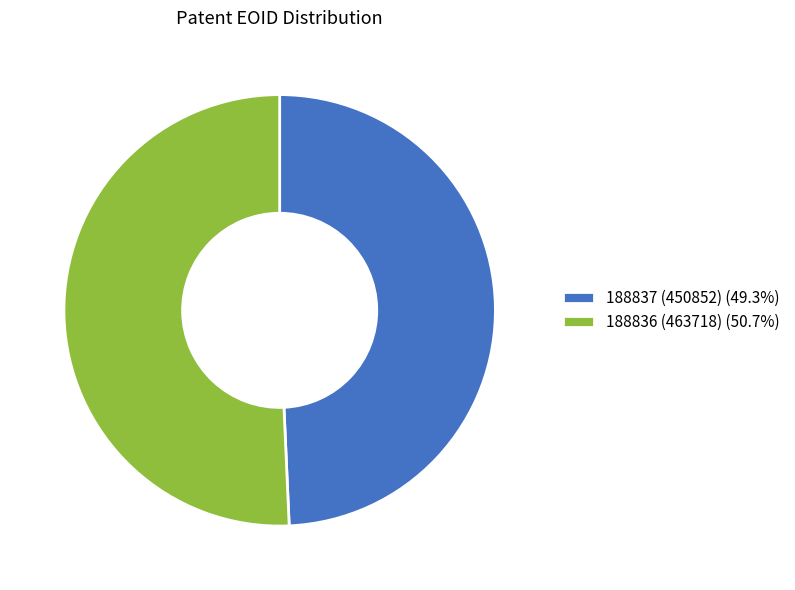

Does 188836 (463718) represent more than half of the total?

Yes